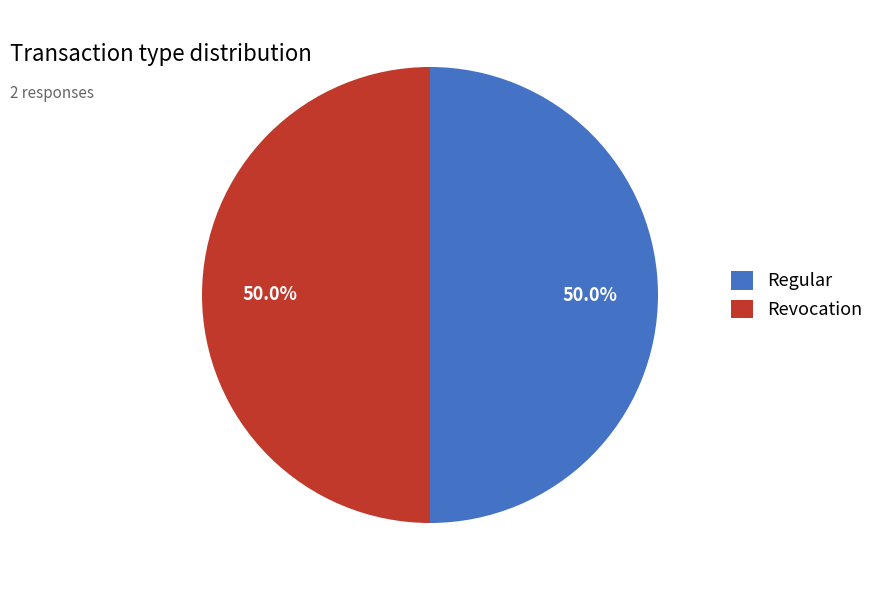

Approximately how many times larger is the value at Revocation compared to Regular?

1.0